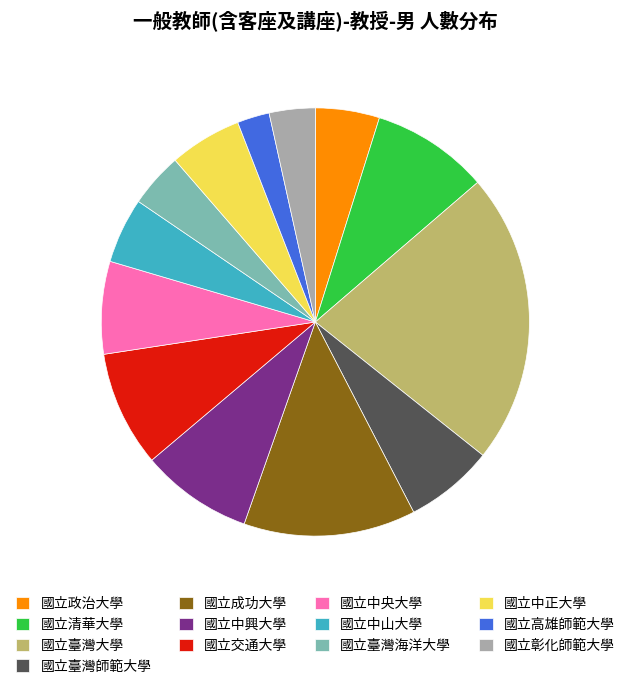

Does any single category account for the majority?

No